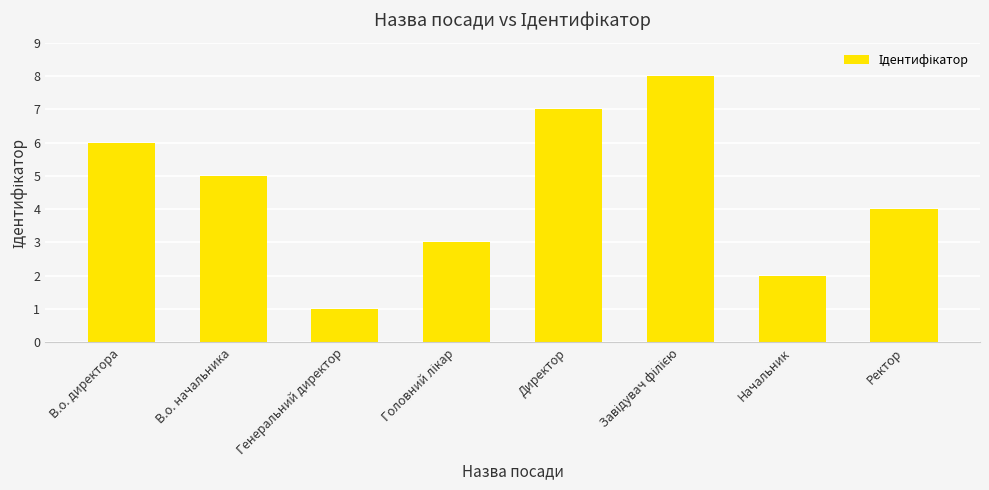

The chart shows a value of 2 at Начальник. True or false?

True